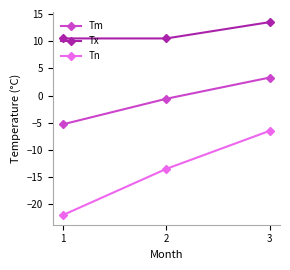

Does the chart have visible grid lines?

No